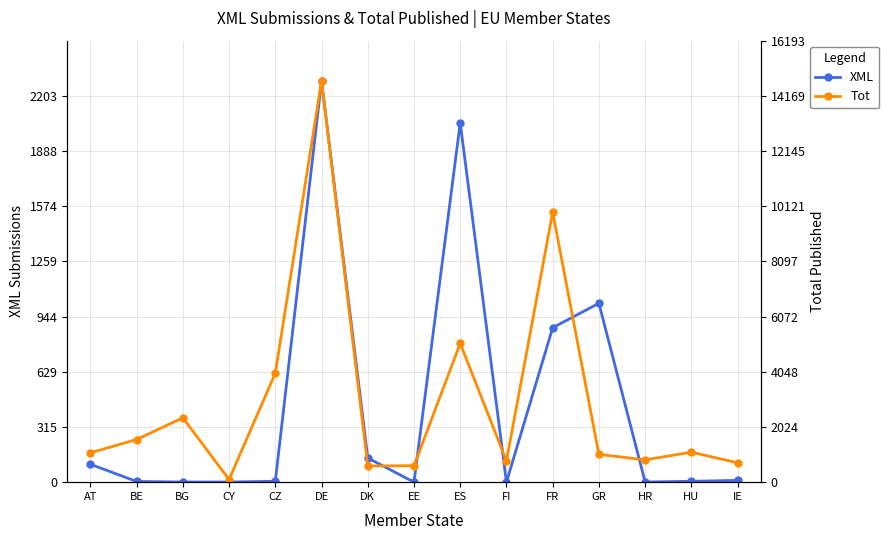

Is it true that Tot equals 5640 at FR?

False